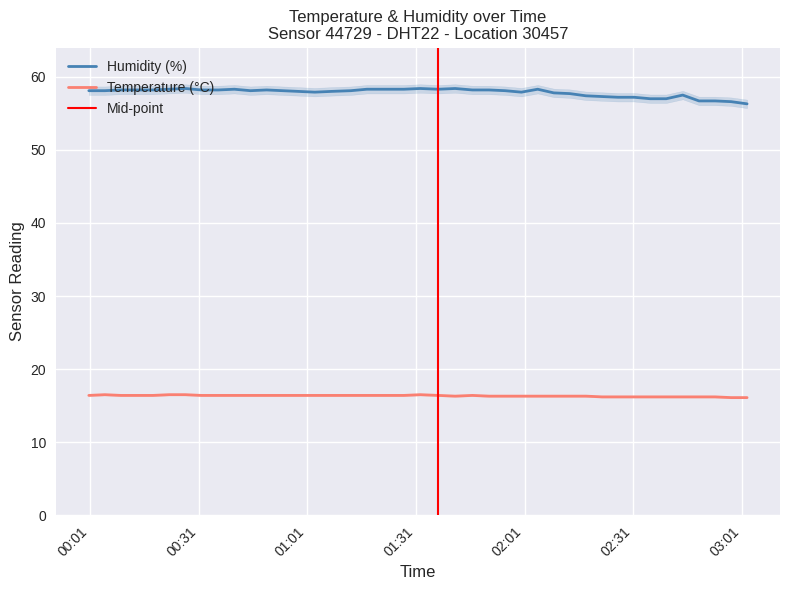

At how many categories does at least one series exceed 25?

40